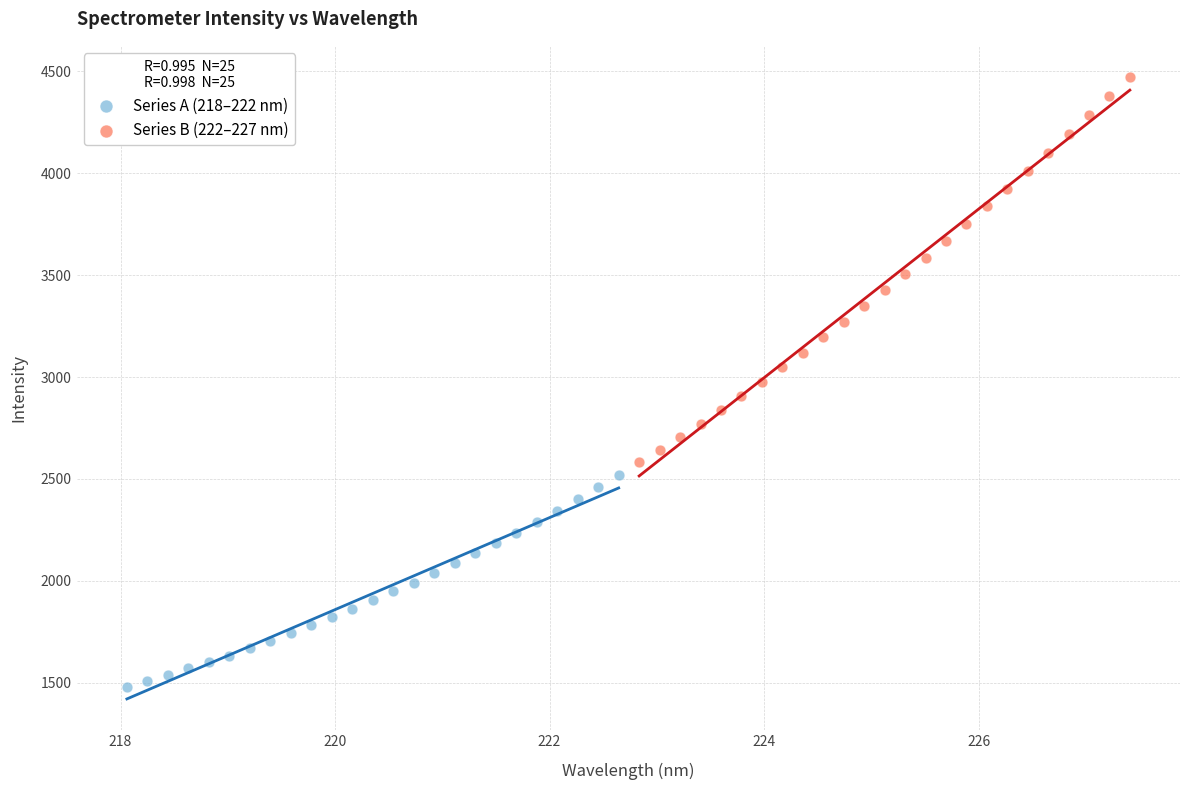

What are all the series names shown in the legend?

Series A (218–222 nm), Series B (222–227 nm)